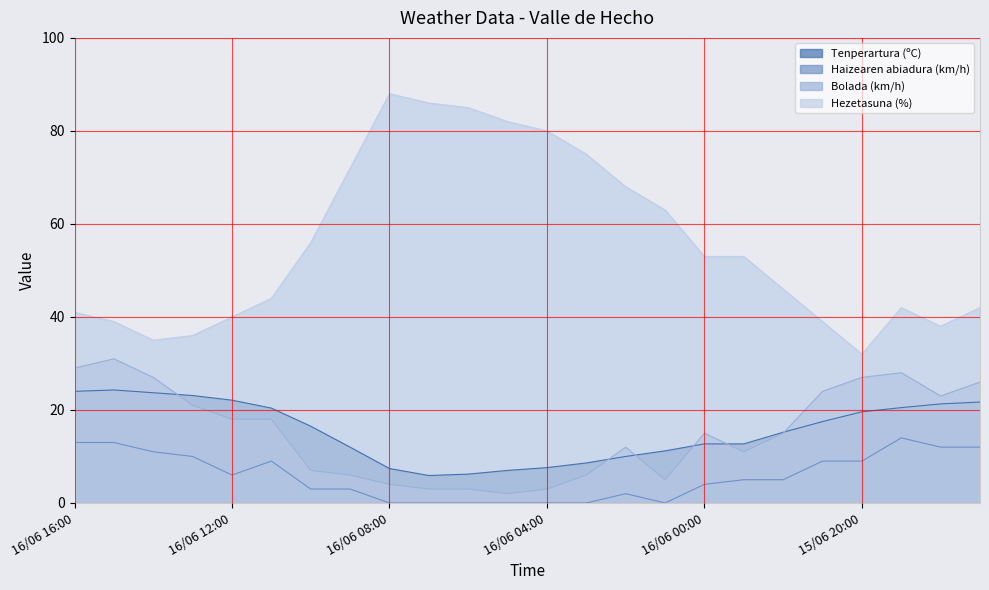

The value of Tenperartura (ºC) at 16/06 07:00 is 5.9. True or false?

True